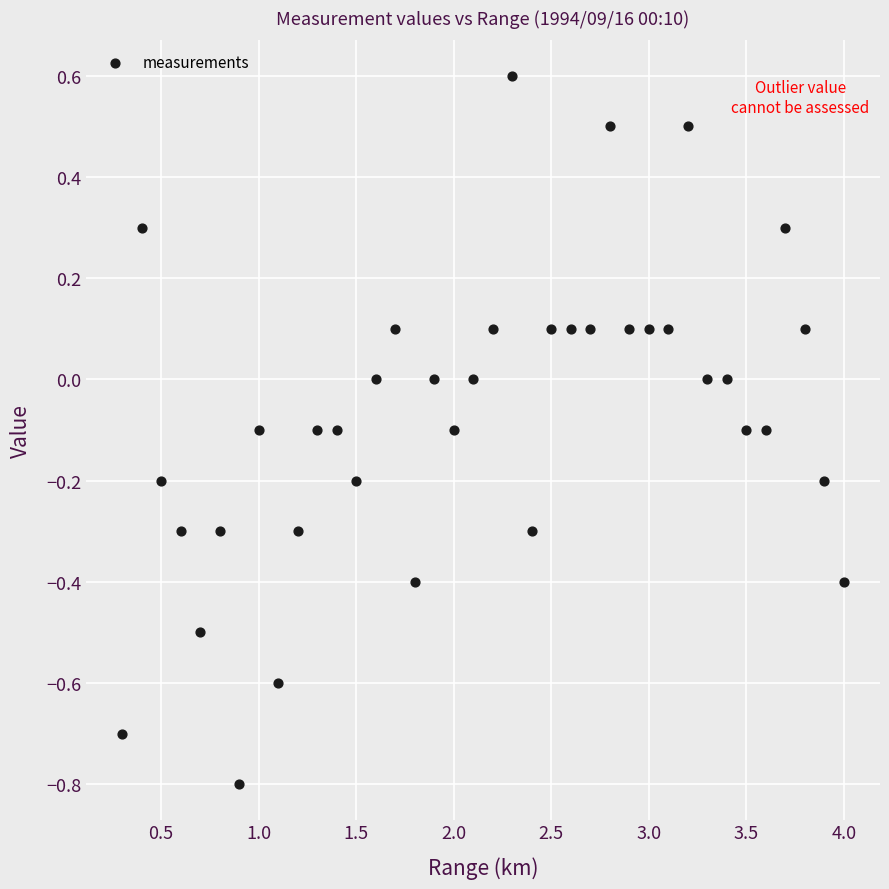

What is the range of X values (max minus min)?

3.7